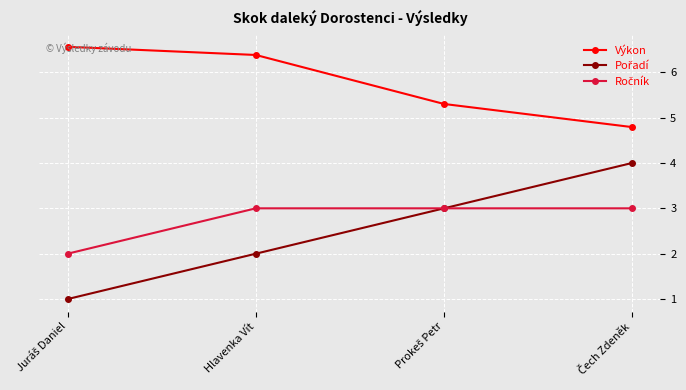

True or false: Výkon has more than 2 points higher than both neighbors.

False